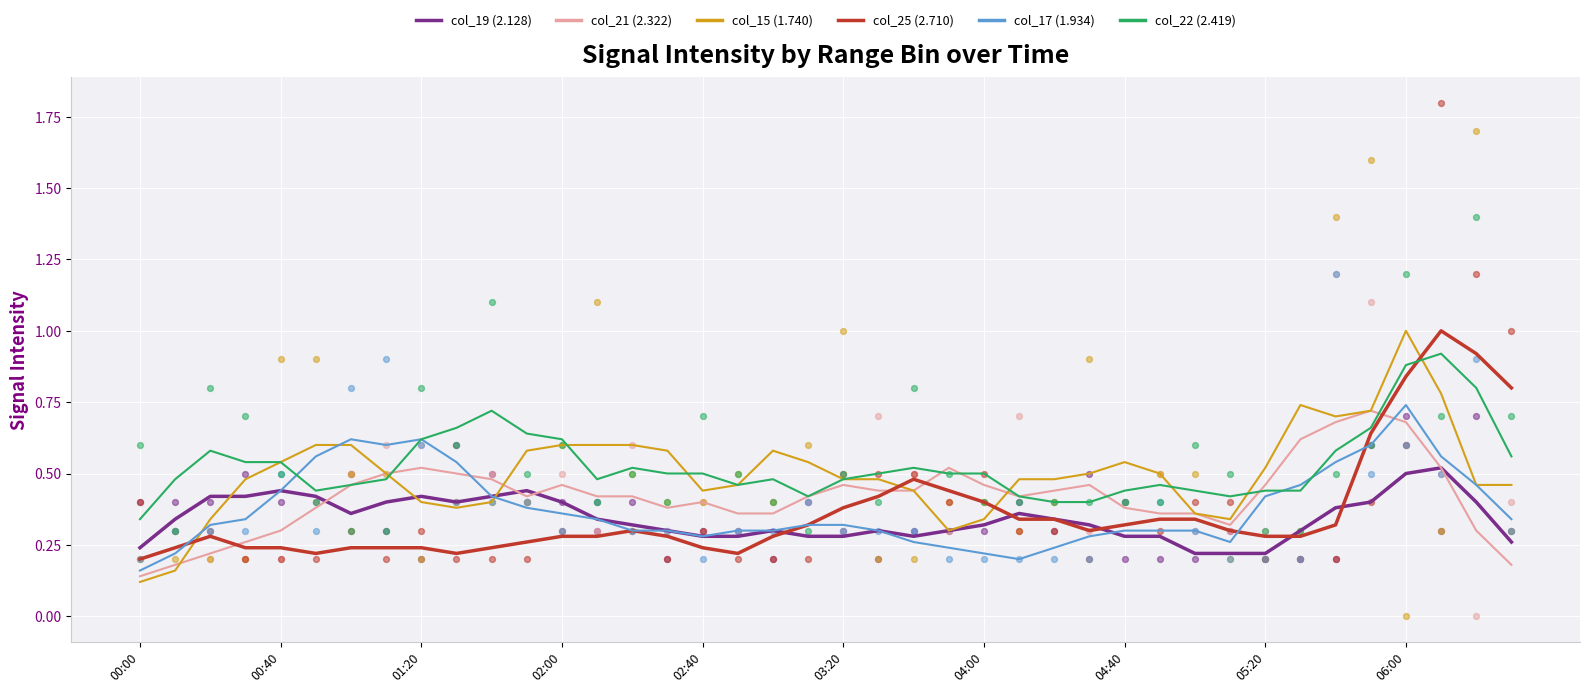

At how many categories does at least one series exceed 0?

40